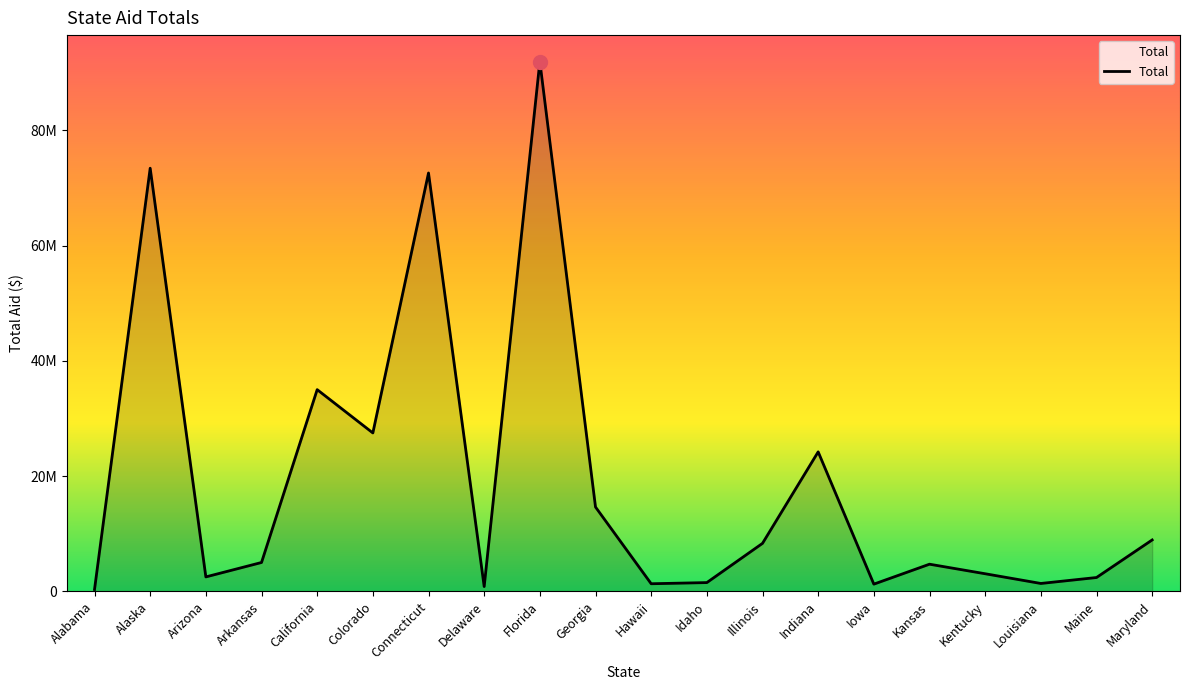

Approximately how many times larger is the value at Kansas compared to Kentucky?

1.5